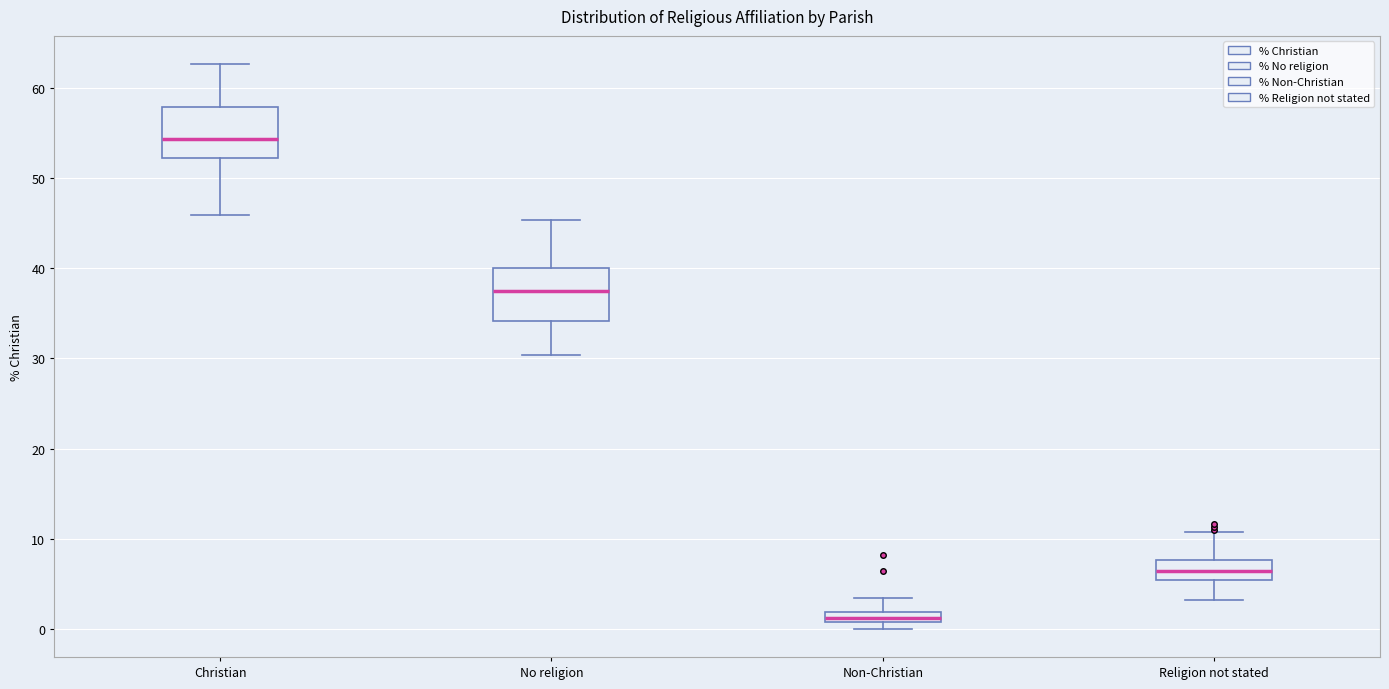

Where is the upper edge of the box for Non-Christian on the y-axis? The values are not printed on the chart, so give them approximately, as read against the axis.

2